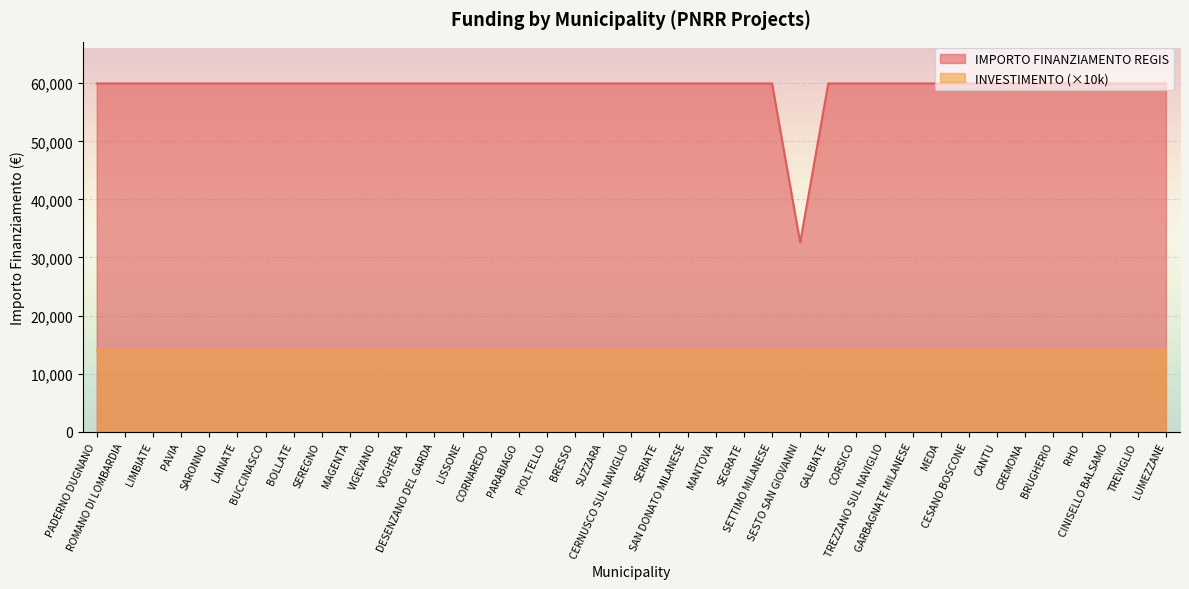

What is the sum of all values?

2311297